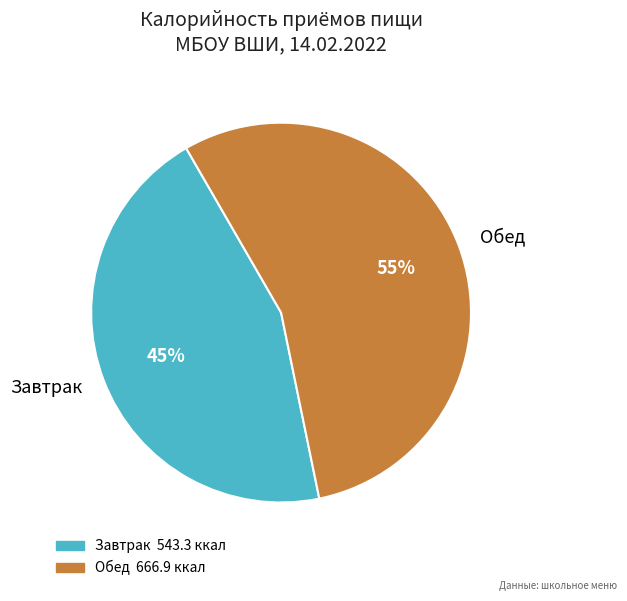

The Завтрак slice represents 39% of the pie. True or false?

False